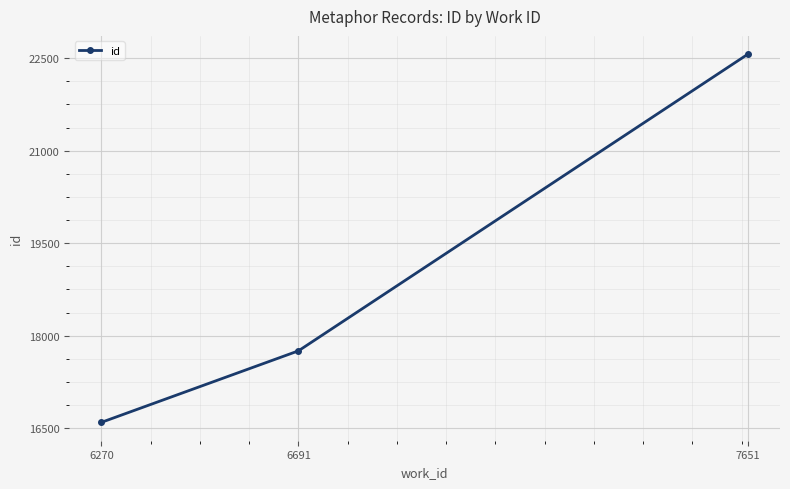

Reading left to right, list all the values displayed in this chart.

6270=16596	6691=17755	7651=22563